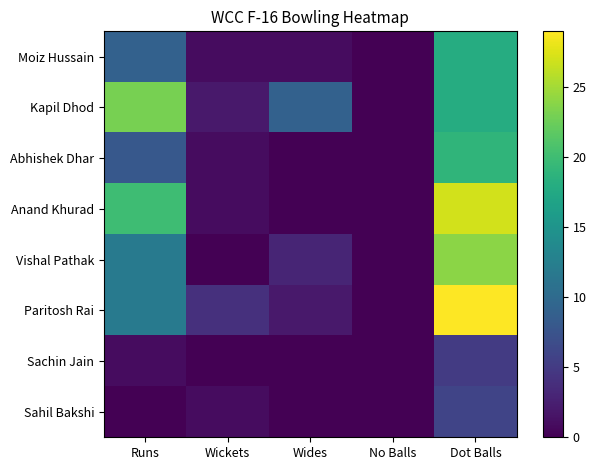

Rank the series at No Balls from highest to lowest value.

Moiz Hussain, Kapil Dhod, Abhishek Dhar, Anand Khurad, Vishal Pathak, Paritosh Rai, Sachin Jain, Sahil Bakshi